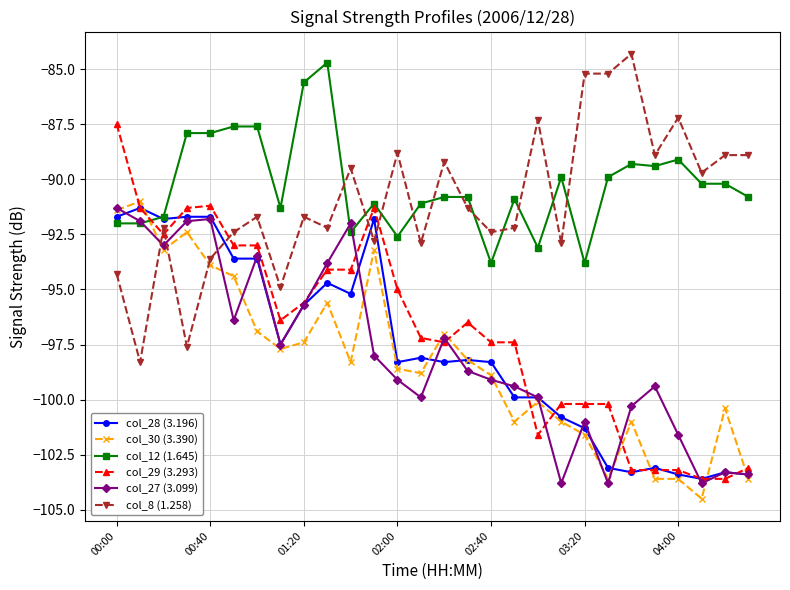

At how many categories does at least one series exceed -97?

28